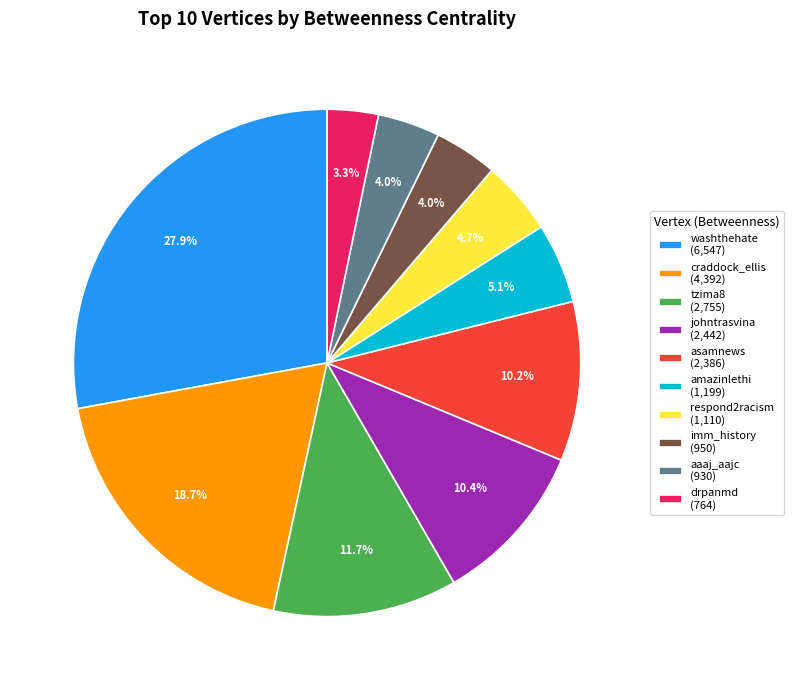

Which category has the biggest portion of the pie?

washthehate